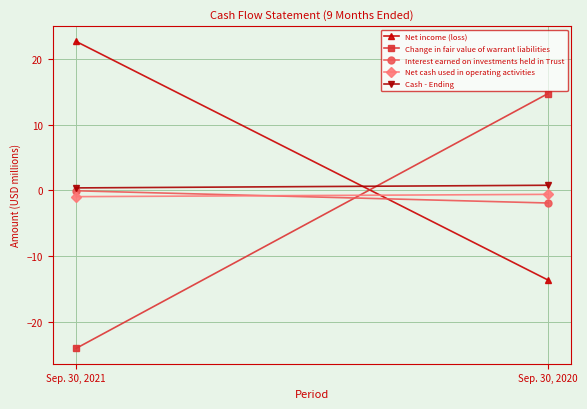

How many lines are shown in the chart?

5